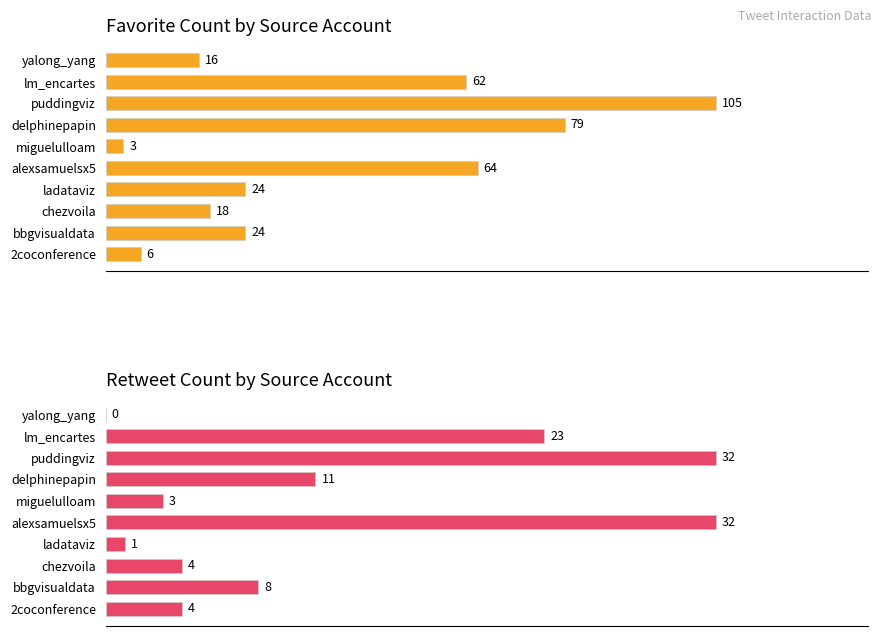

Count the number of categories in the chart.

10